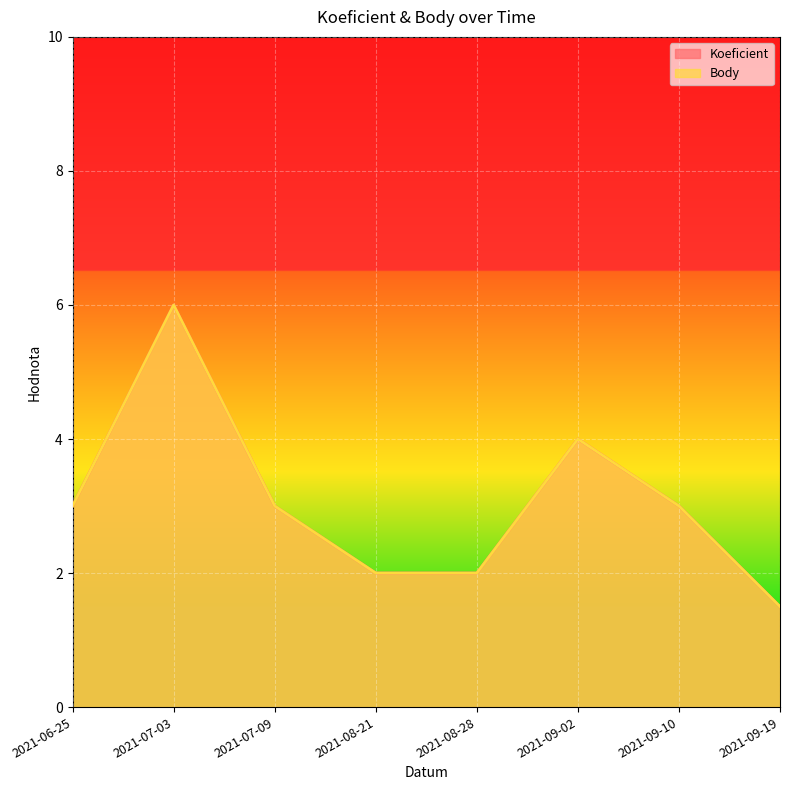

At which category does the chart reach its minimum across all series?

2021-09-19